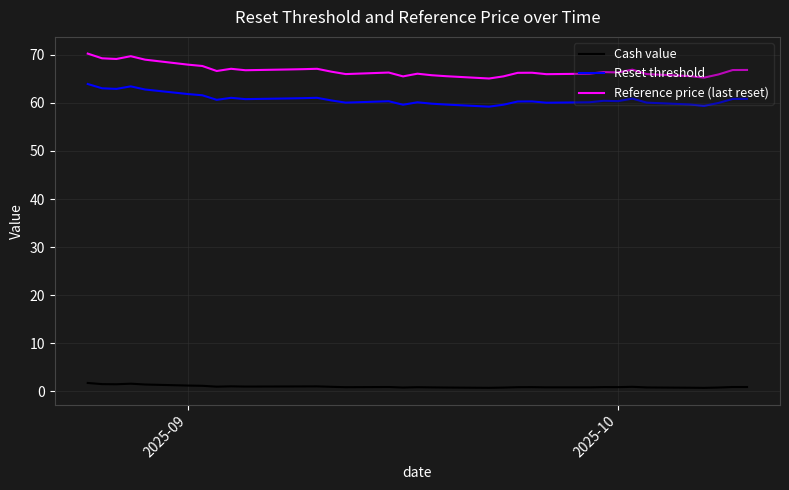

Which series has the largest range (max minus min)?

Reference price (last reset)